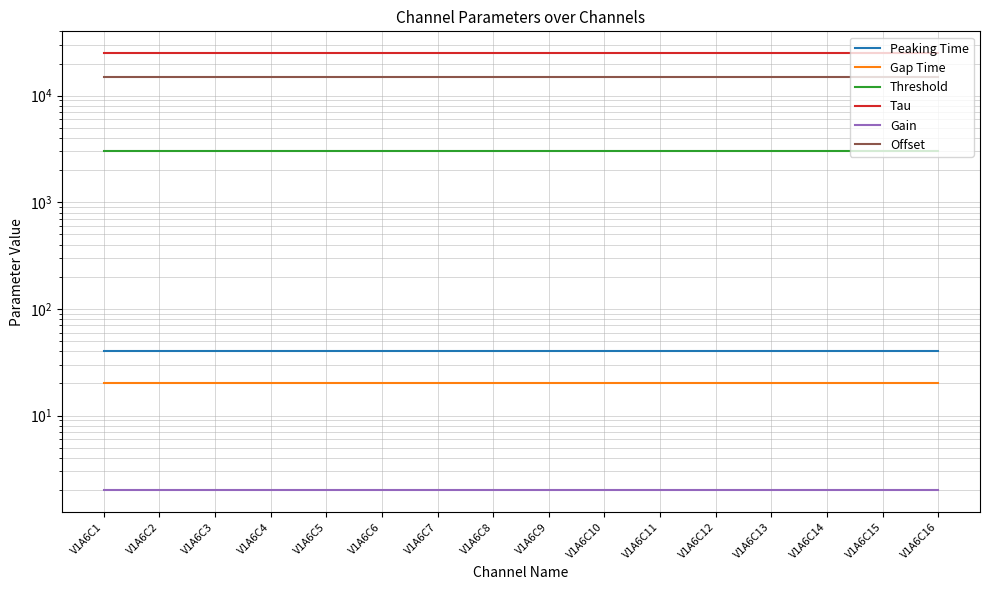

Rank the categories by Peaking Time value from highest to lowest.

V1A6C1, V1A6C2, V1A6C3, V1A6C4, V1A6C5, V1A6C6, V1A6C7, V1A6C8, V1A6C9, V1A6C10, V1A6C11, V1A6C12, V1A6C13, V1A6C14, V1A6C15, V1A6C16